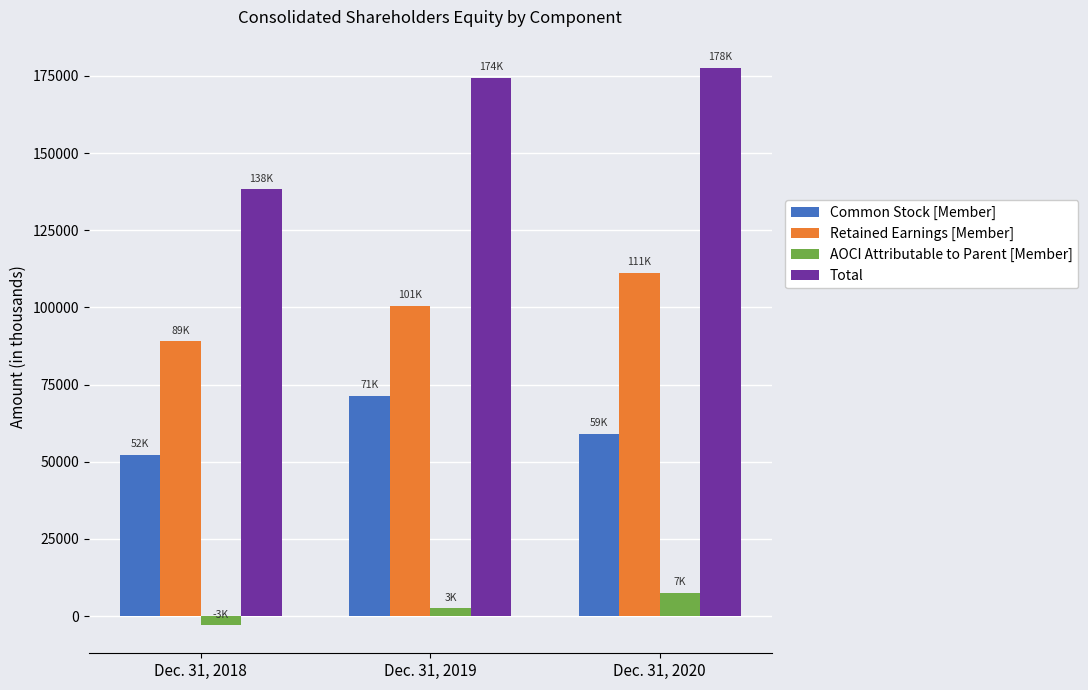

What is the spread (max minus min) of values at Dec. 31, 2018?

141329